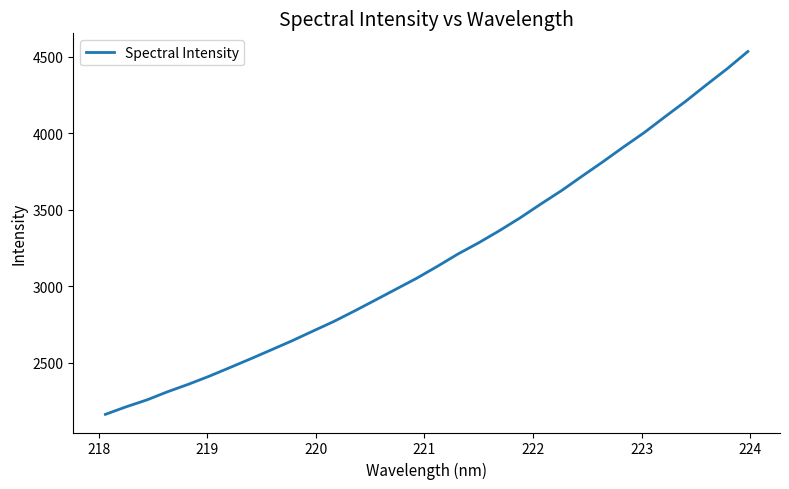

What is the minimum value shown in the chart?

2163.6